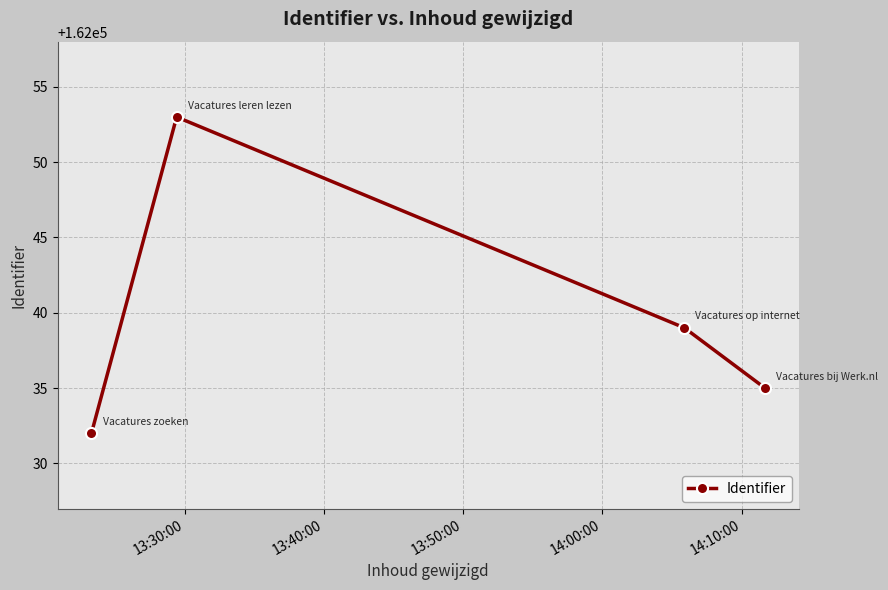

What is the maximum value shown in the chart?

162053